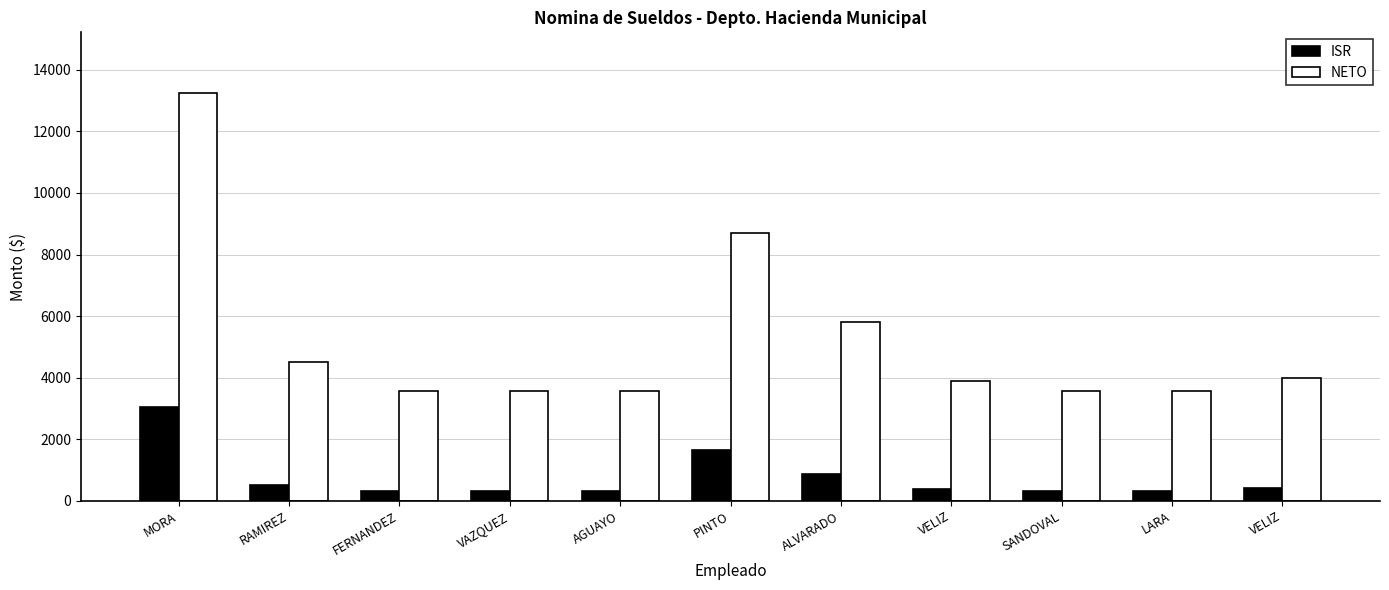

Count the number of categories in the chart.

11